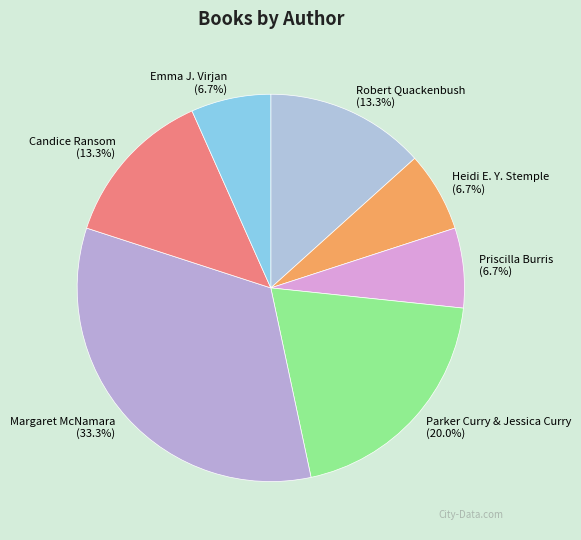

Does Margaret McNamara represent more than half of the total?

No